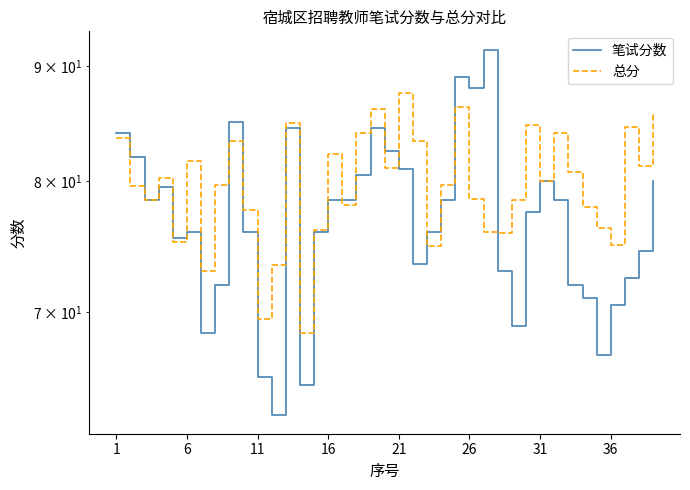

List the series in order of their overall mean, highest first.

总分, 笔试分数